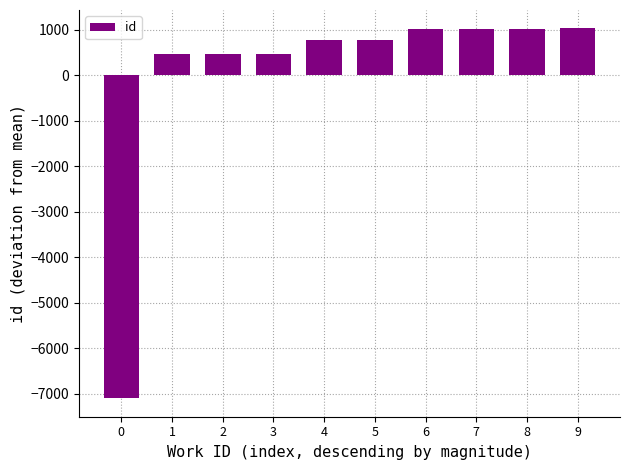

True or false: the data shows 1030.4 at 9.

True